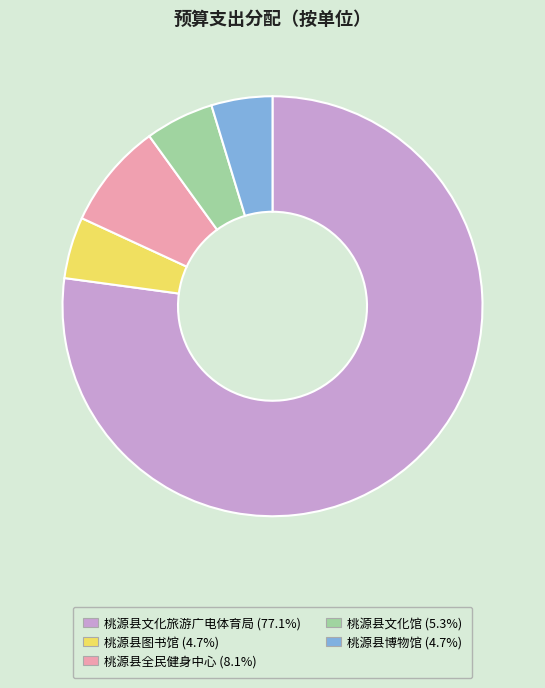

Is the sum of 桃源县博物馆 and 桃源县全民健身中心 greater than half?

No